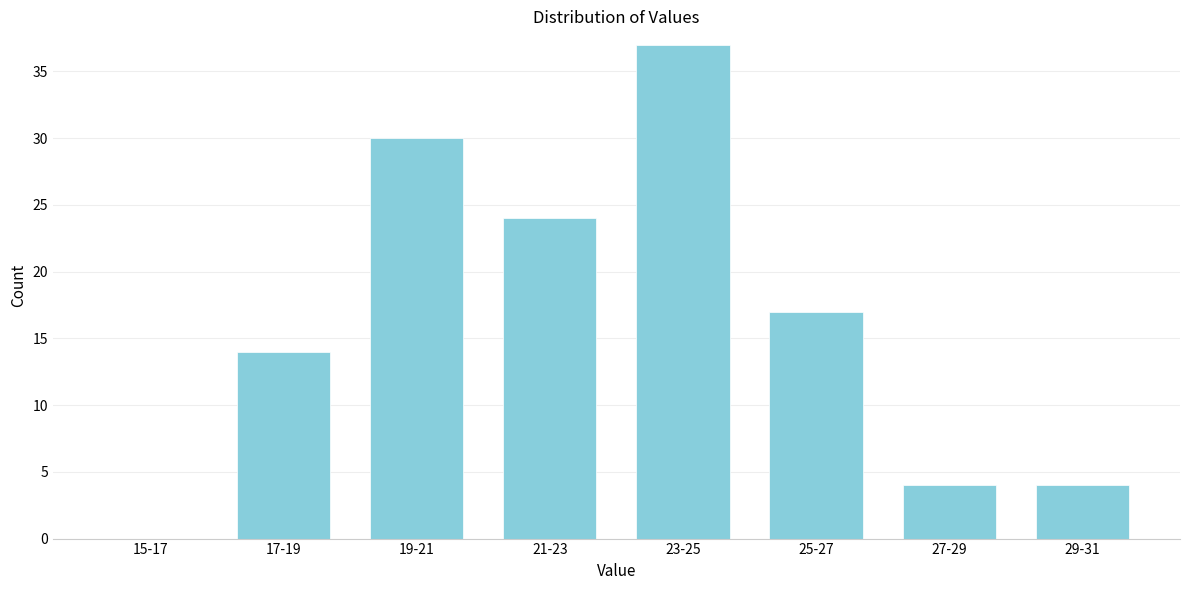

Reading right to left, what are all the values shown in this chart?

29-31=4	27-29=4	25-27=17	23-25=37	21-23=24	19-21=30	17-19=14	15-17=0